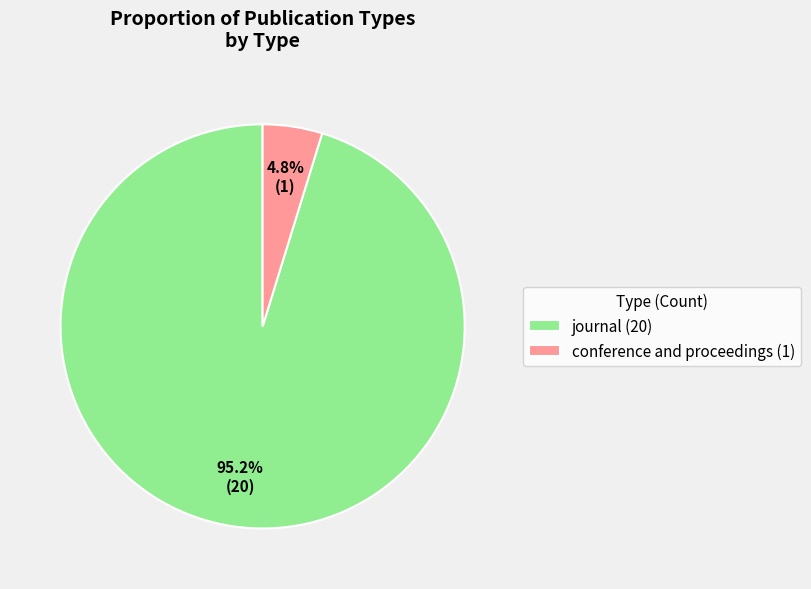

To the nearest percent, what is the combined percentage of conference and proceedings and journal?

100%